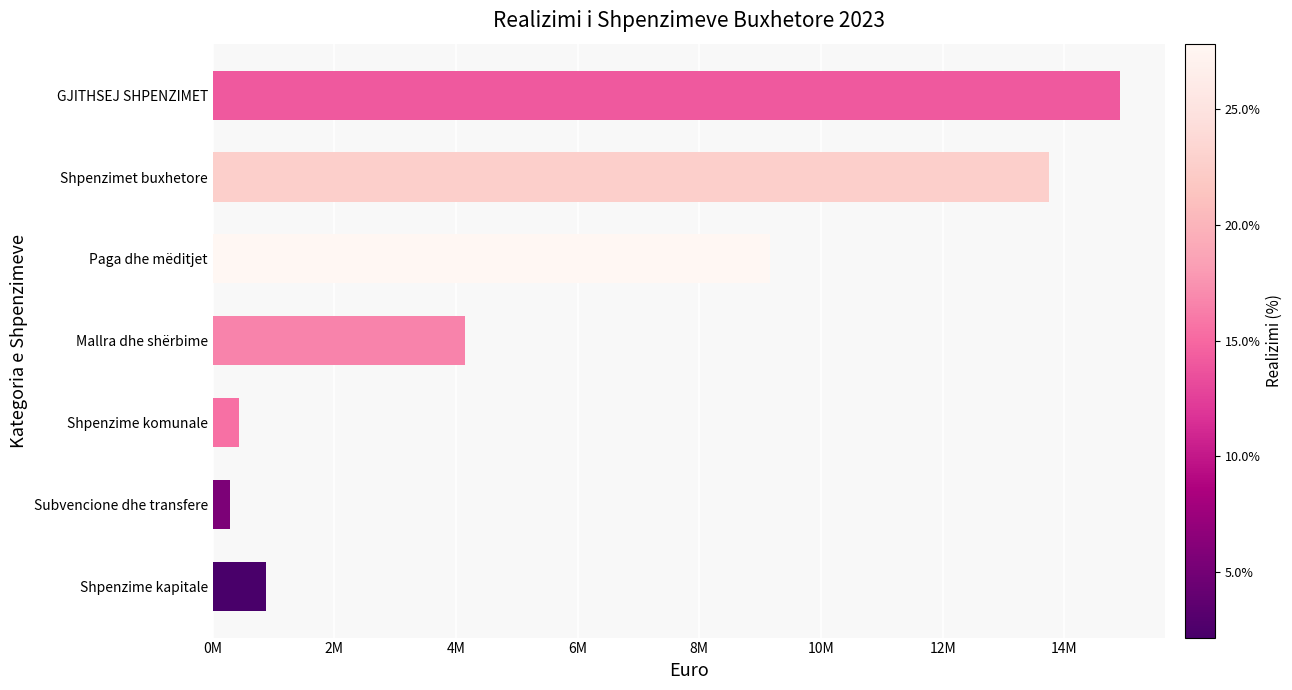

Rank the categories by value from lowest to highest.

Subvencione dhe transfere, Shpenzime komunale, Shpenzime kapitale, Mallra dhe shërbime, Paga dhe mëditjet, Shpenzimet buxhetore, GJITHSEJ SHPENZIMET